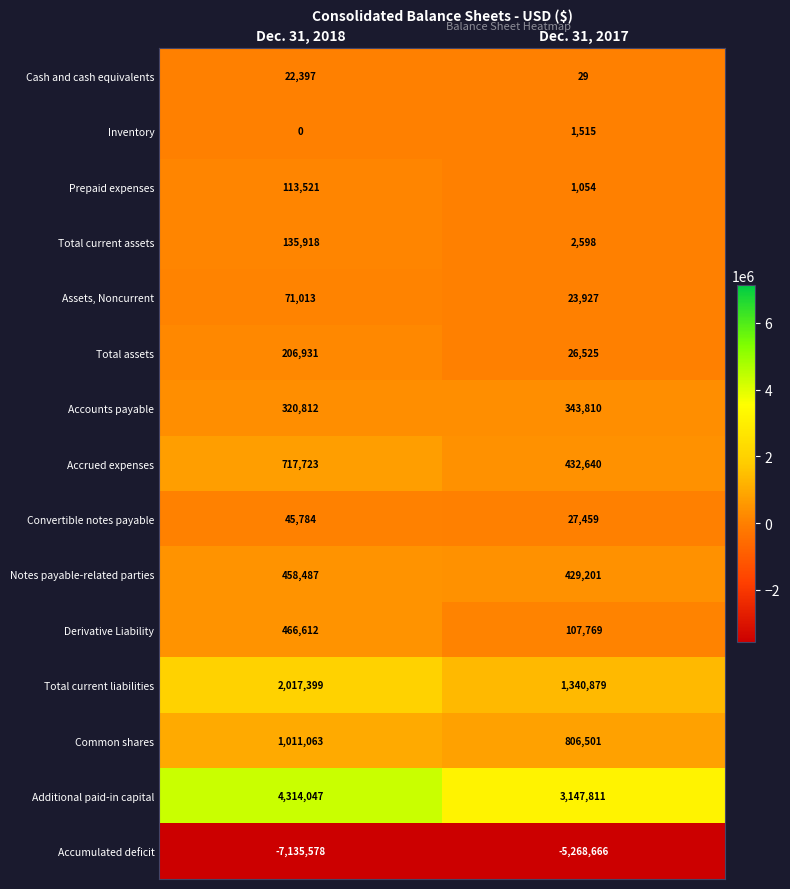

Reading right to left, extract all data points from this chart.

Cash and cash equivalents: 29	22397
Inventory: 1515	0
Prepaid expenses: 1054	113521
Total current assets: 2598	135918
Assets, Noncurrent: 23927	71013
Total assets: 26525	206931
Accounts payable: 343810	320812
Accrued expenses: 432640	717723
Convertible notes payable: 27459	45784
Notes payable-related parties: 429201	458487
Derivative Liability: 107769	466612
Total current liabilities: 1340879	2017399
Common shares: 806501	1011063
Additional paid-in capital: 3147811	4314047
Accumulated deficit: -5268666	-7135578